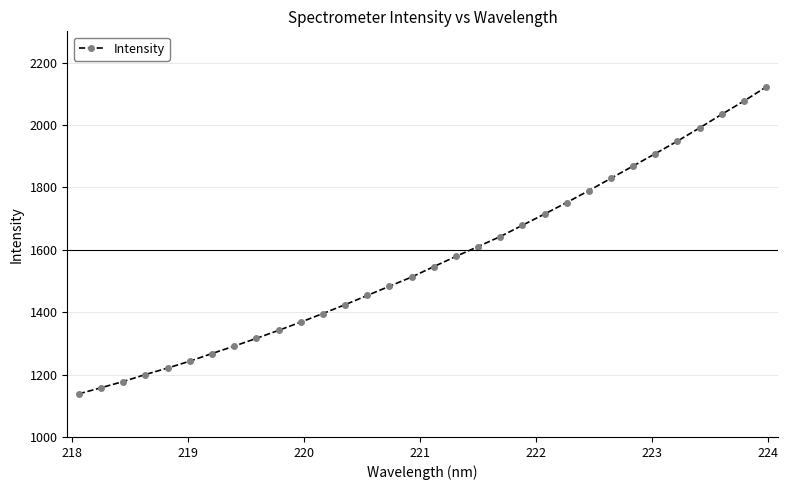

What is the minimum value shown in the chart?

1138.2